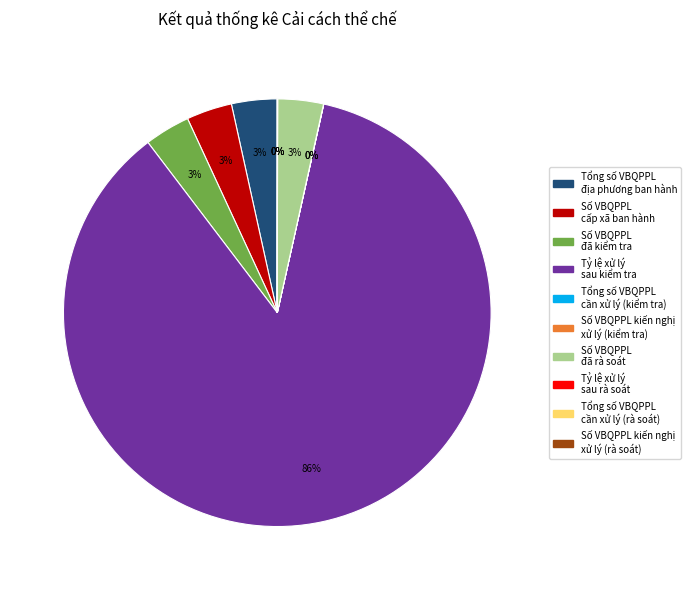

To the nearest percent, what is the average slice percentage?

10%